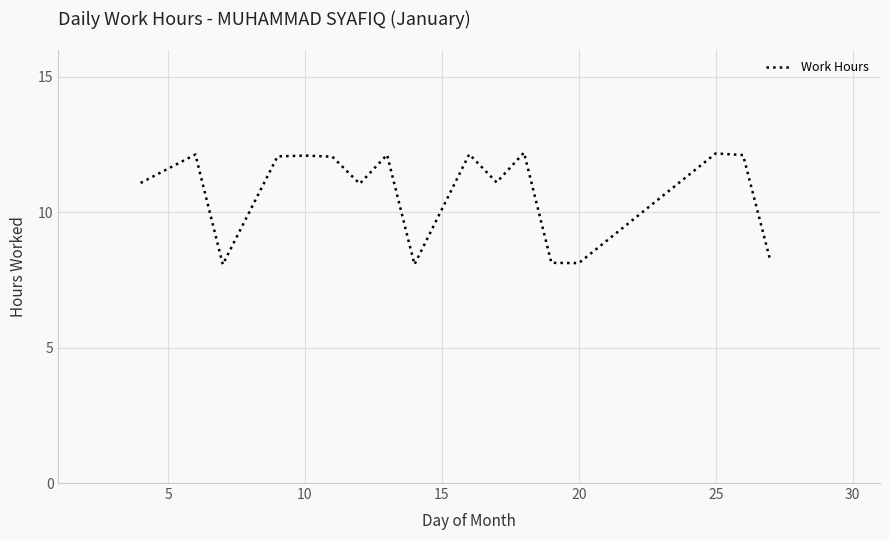

What is the difference between the maximum and minimum values?

4.1